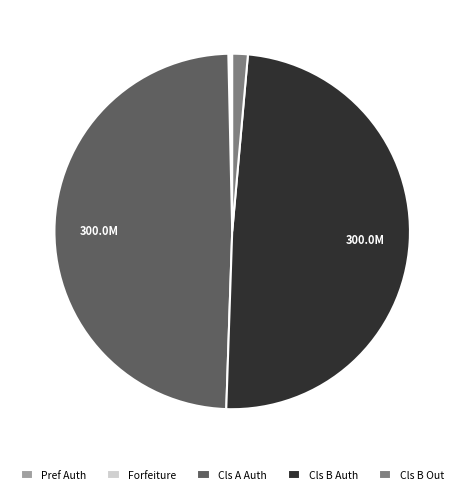

Does Cls B Out represent more than half of the total?

No